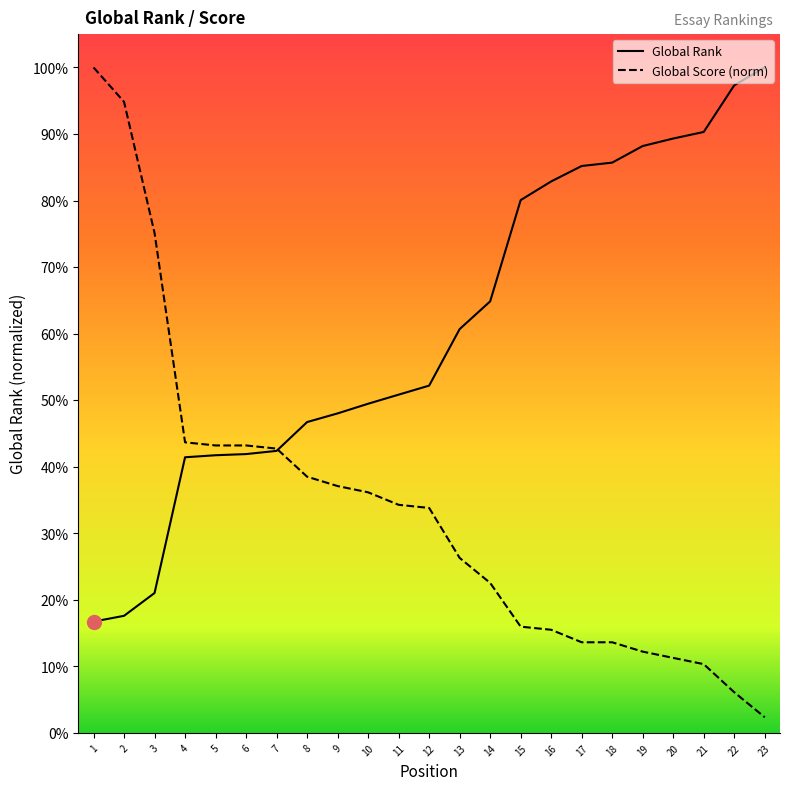

Rank the categories by Global Rank value from lowest to highest.

1, 2, 3, 4, 5, 6, 7, 8, 9, 10, 11, 12, 13, 14, 15, 16, 17, 18, 19, 20, 21, 22, 23